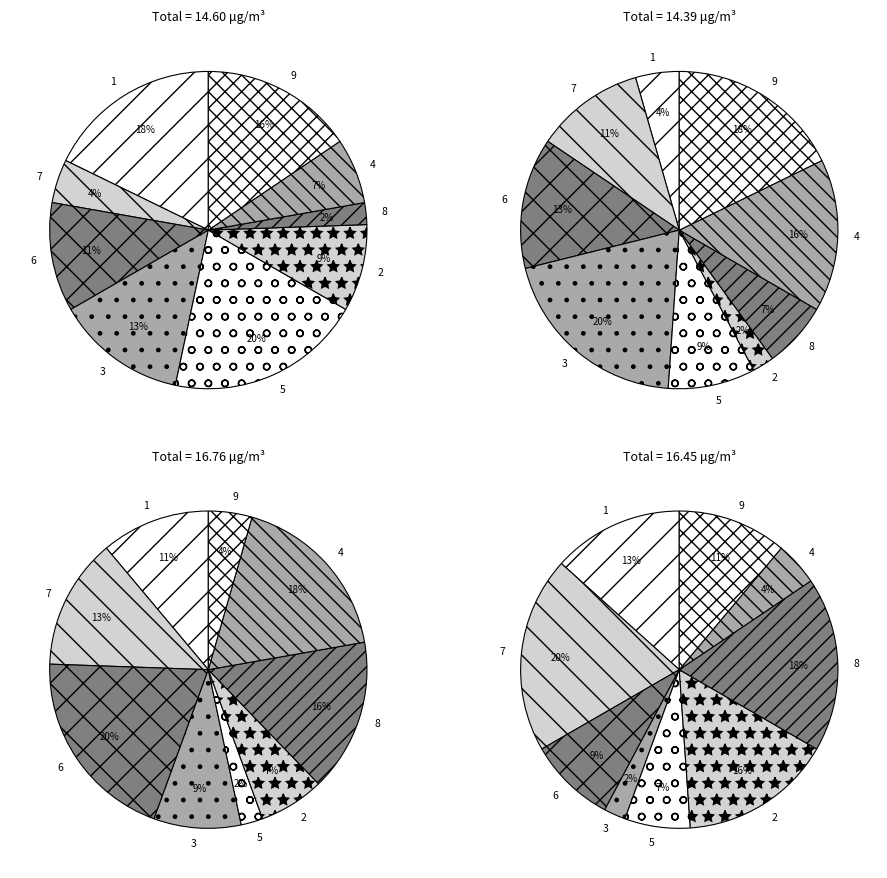

To the nearest percent, what percentage of the pie is 1?

18%